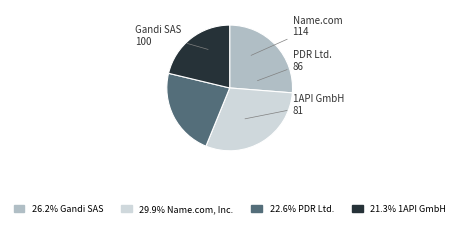

Is there a majority slice in this chart?

No